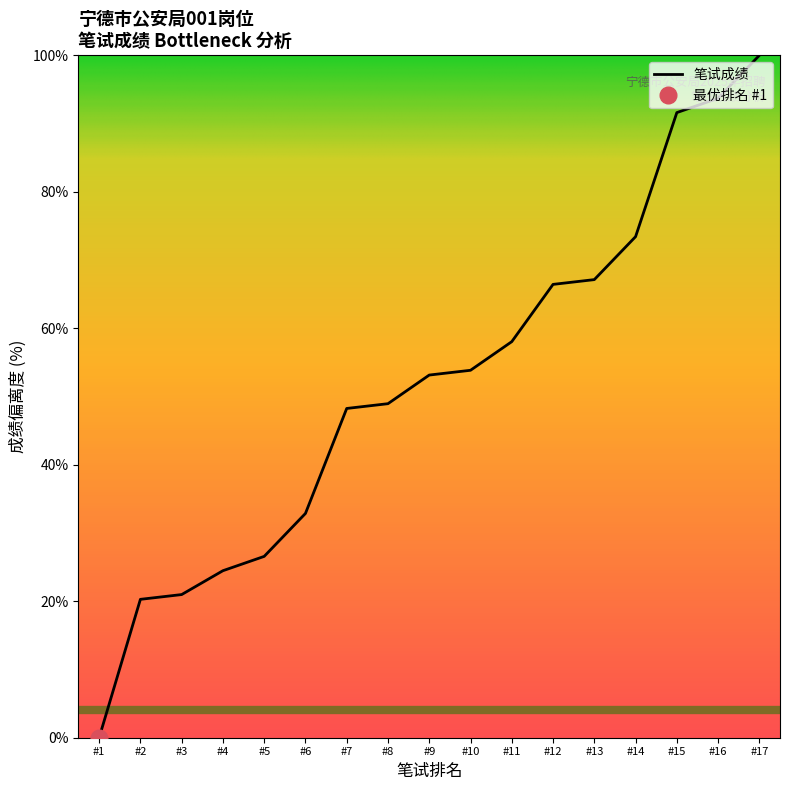

How many lines are shown in the chart?

1